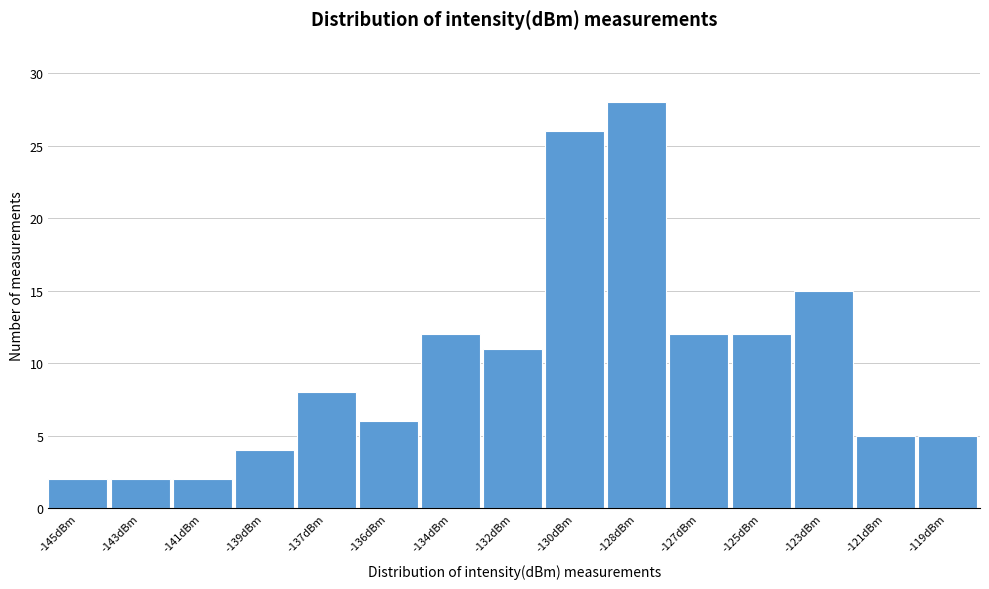

Reading right to left, transcribe all the data shown in this chart.

-119dBm=5	-121dBm=5	-123dBm=15	-125dBm=12	-127dBm=12	-128dBm=28	-130dBm=26	-132dBm=11	-134dBm=12	-136dBm=6	-137dBm=8	-139dBm=4	-141dBm=2	-143dBm=2	-145dBm=2